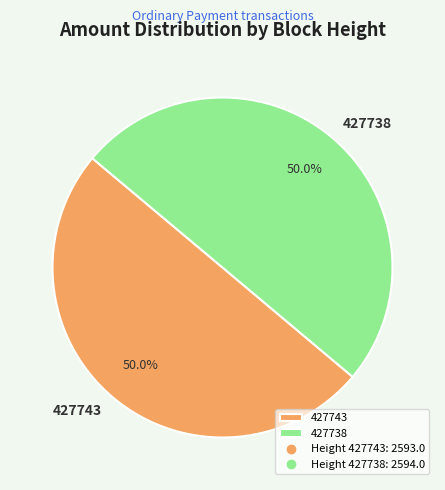

Approximately how many times larger is the value at 427743 compared to 427738?

1.0